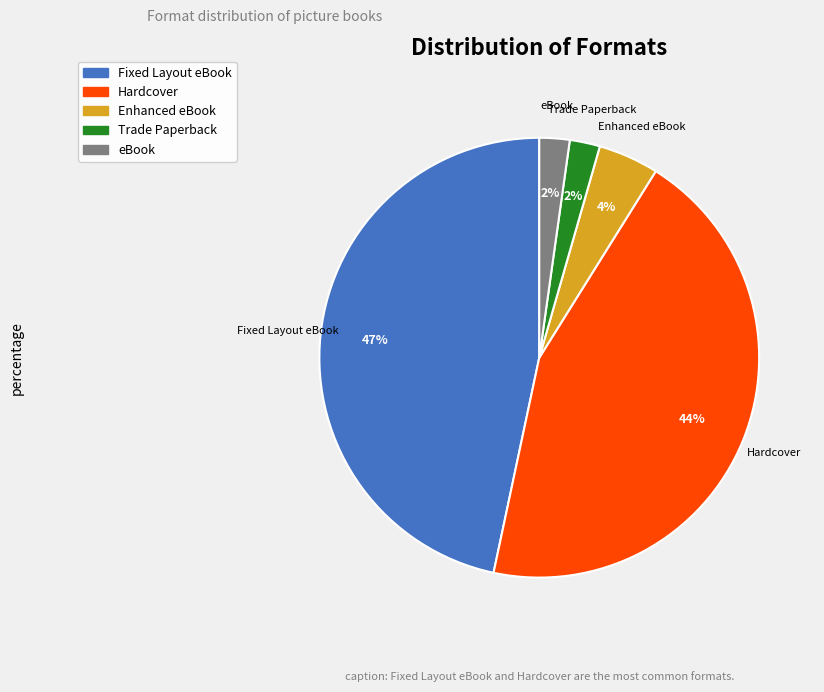

Which slice is the largest?

Fixed Layout eBook